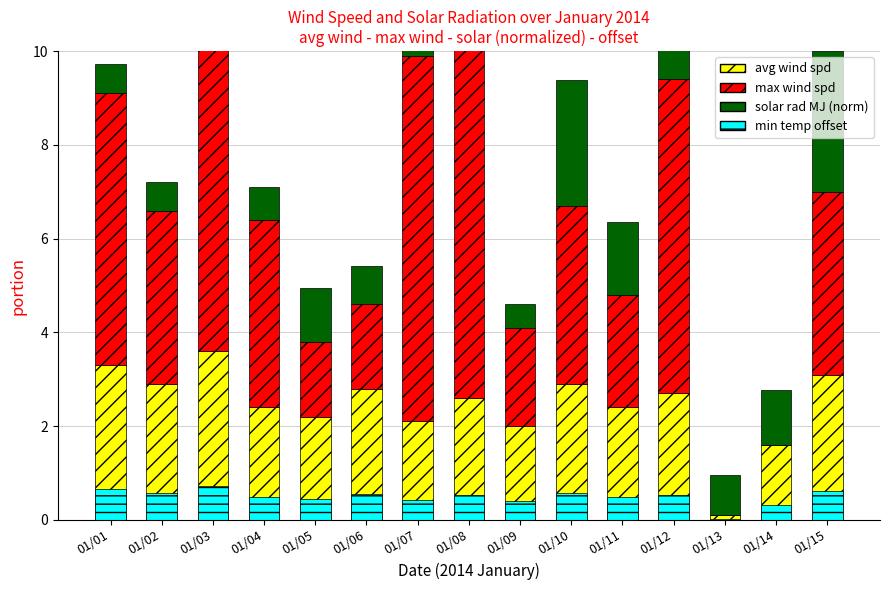

Count the number of categories in the chart.

15